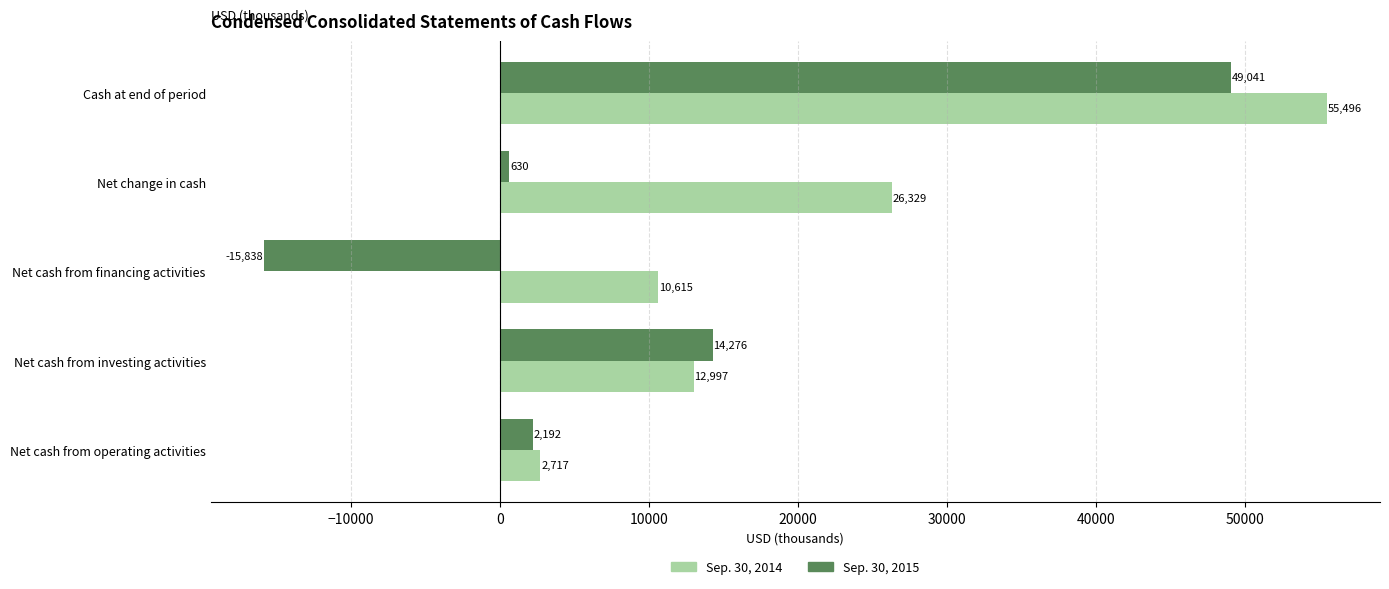

Where is Sep. 30, 2015 nearest to the value 16601?

Net cash from investing activities